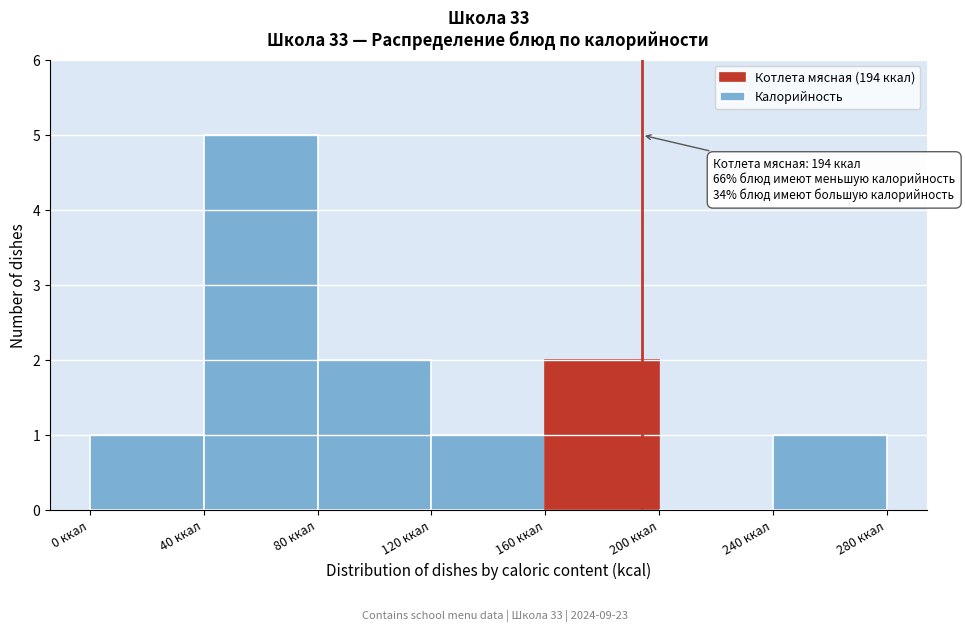

Which range on the x-axis has the tallest bar?

40 to 80